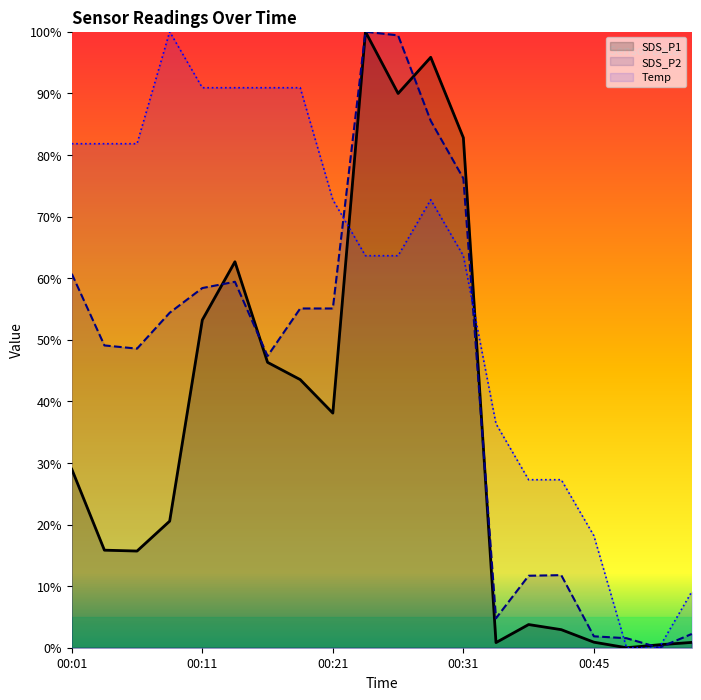

How many values in SDS_P1 are above zero?

19